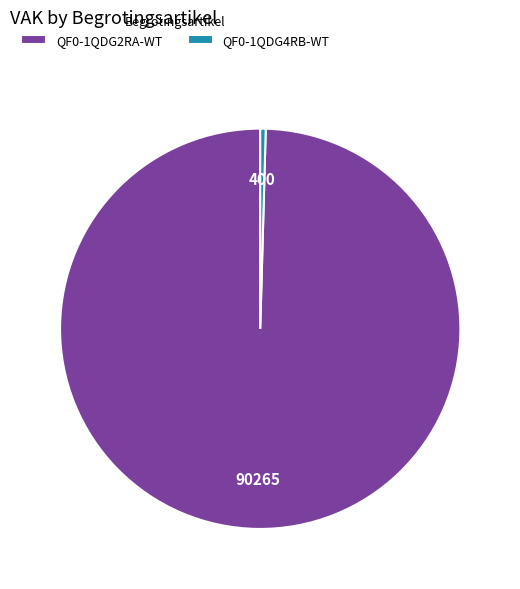

Rank the categories by value from lowest to highest.

QF0-1QDG4RB-WT, QF0-1QDG2RA-WT